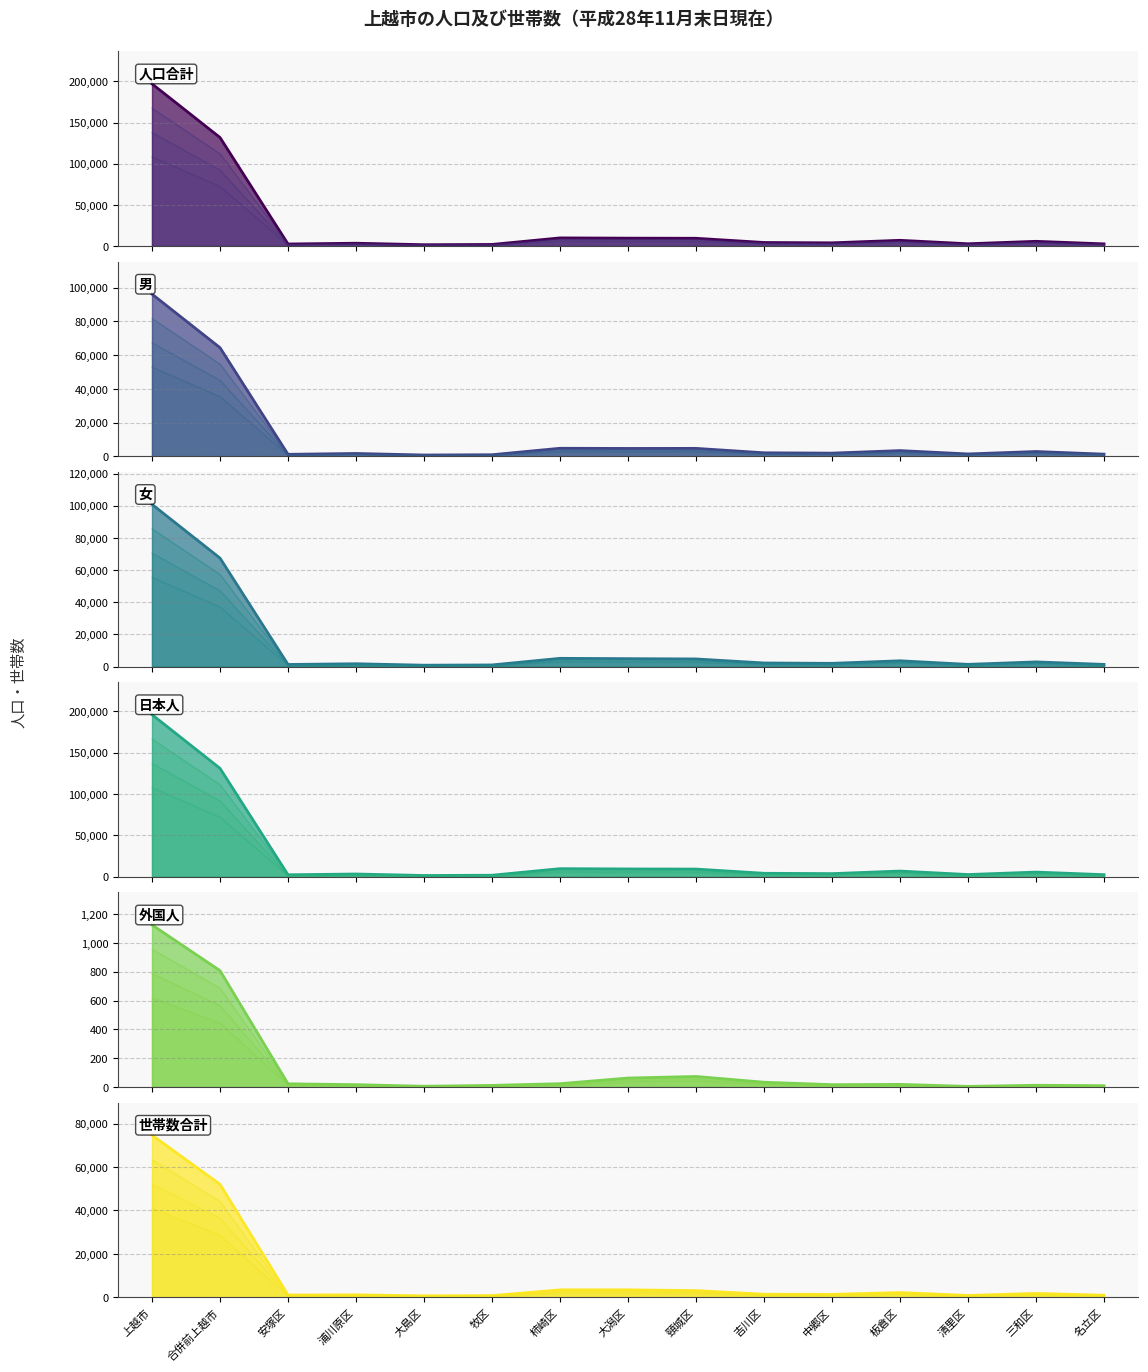

True or false: 世帯数合計 has more than 1 points higher than both neighbors.

True